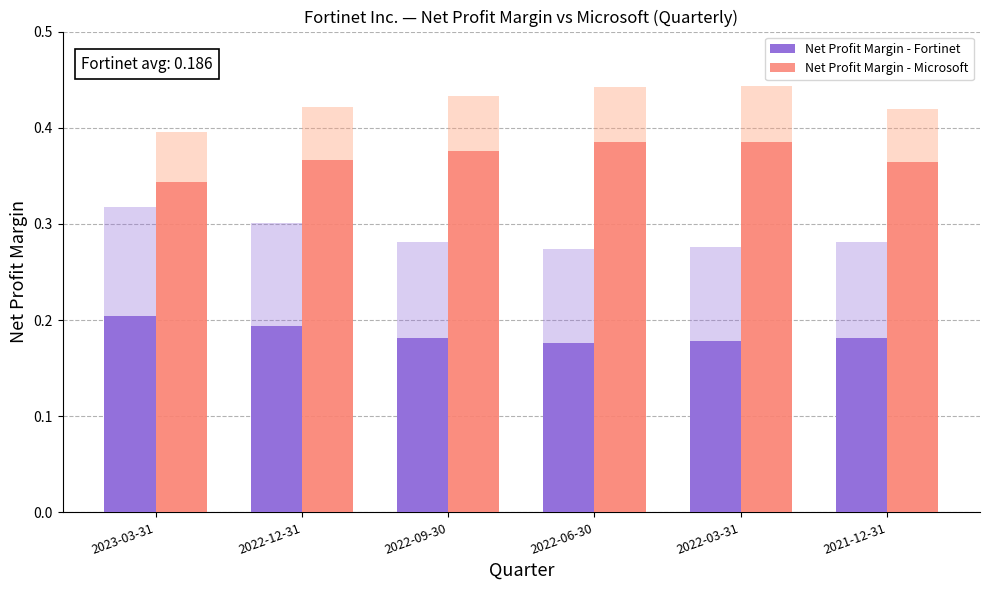

How many groups of bars are there?

6